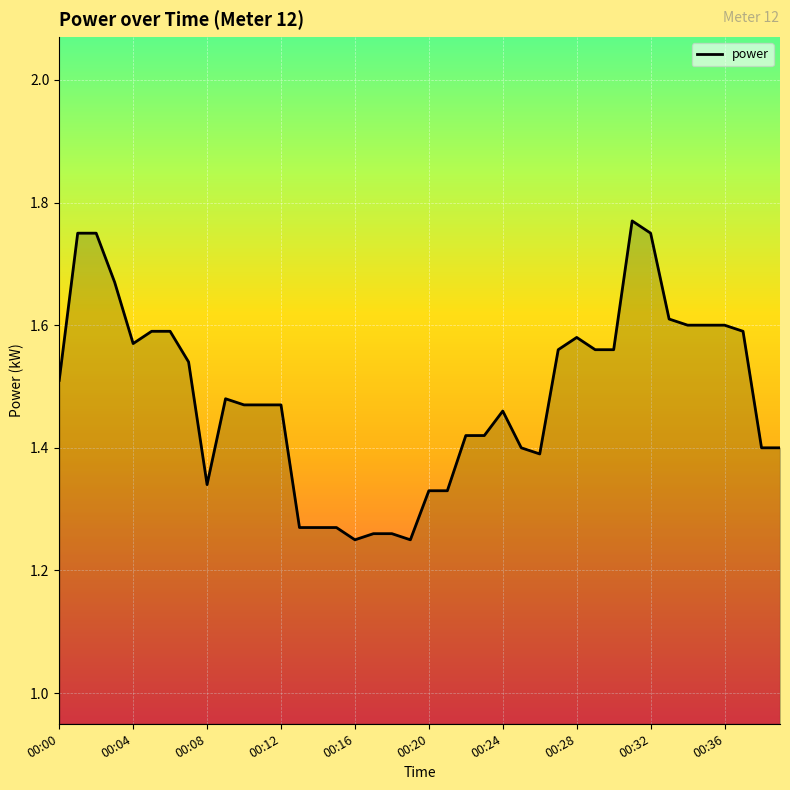

What is the difference between the maximum and minimum values?

0.5